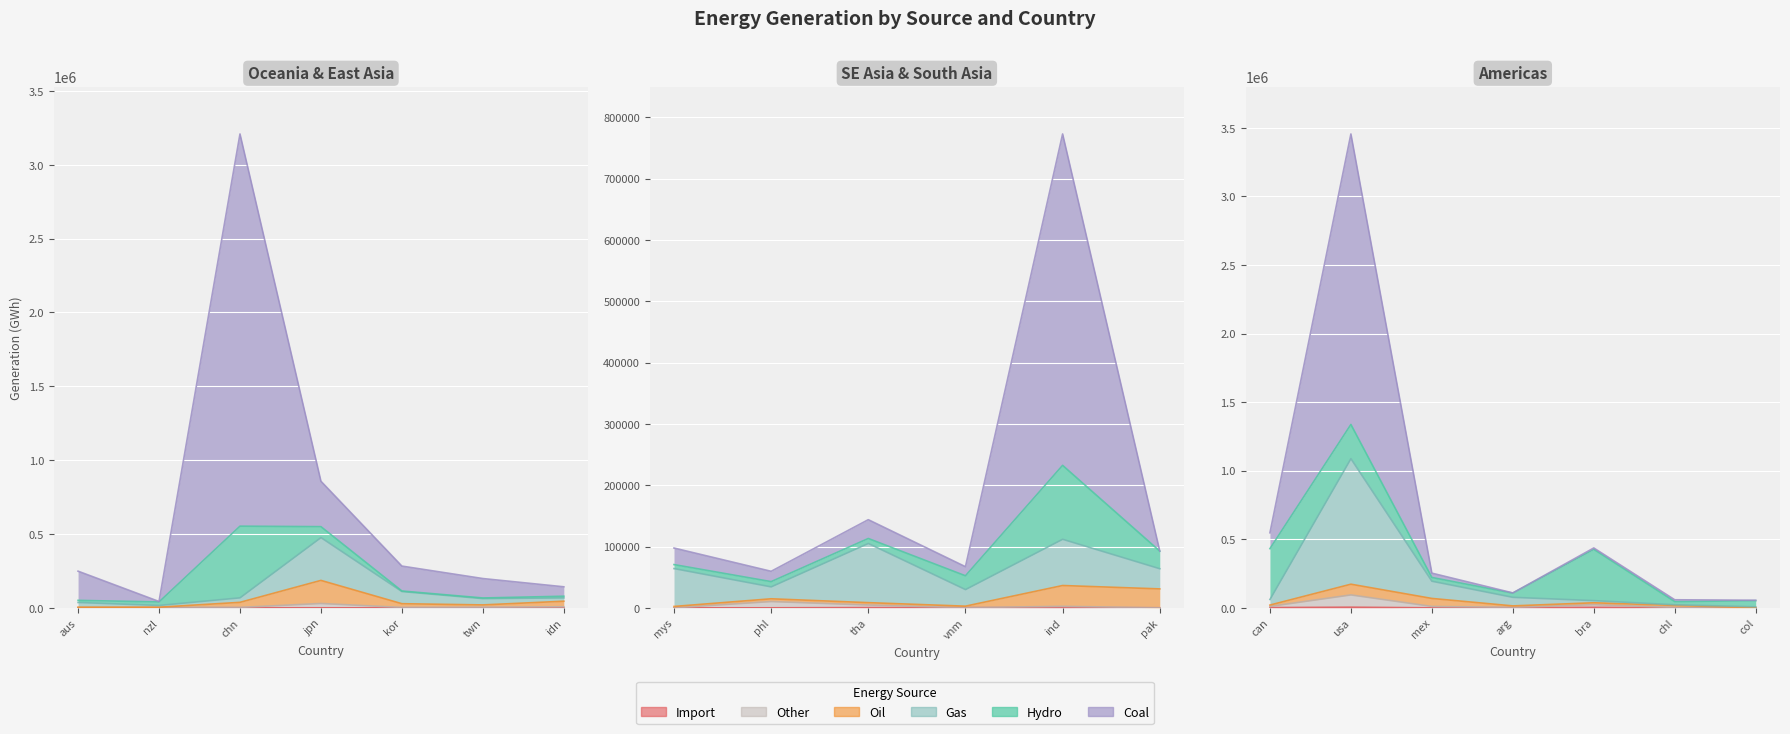

At how many categories does at least one series exceed 1708229?

2